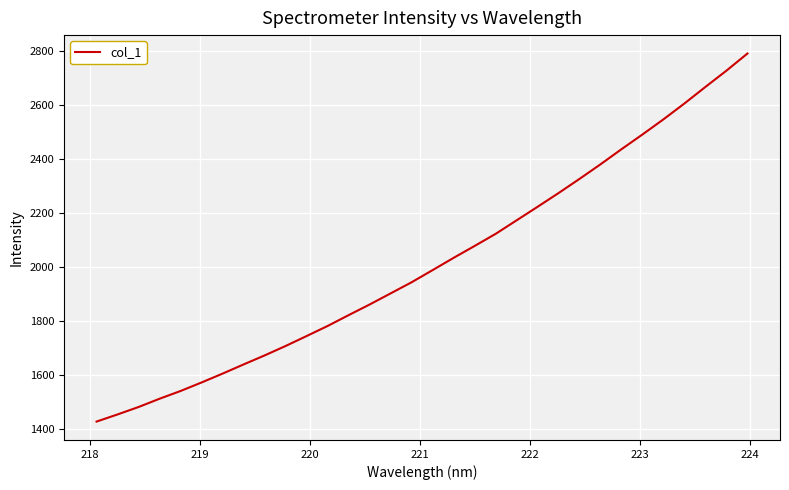

What is the difference between the maximum and minimum values?

1363.2